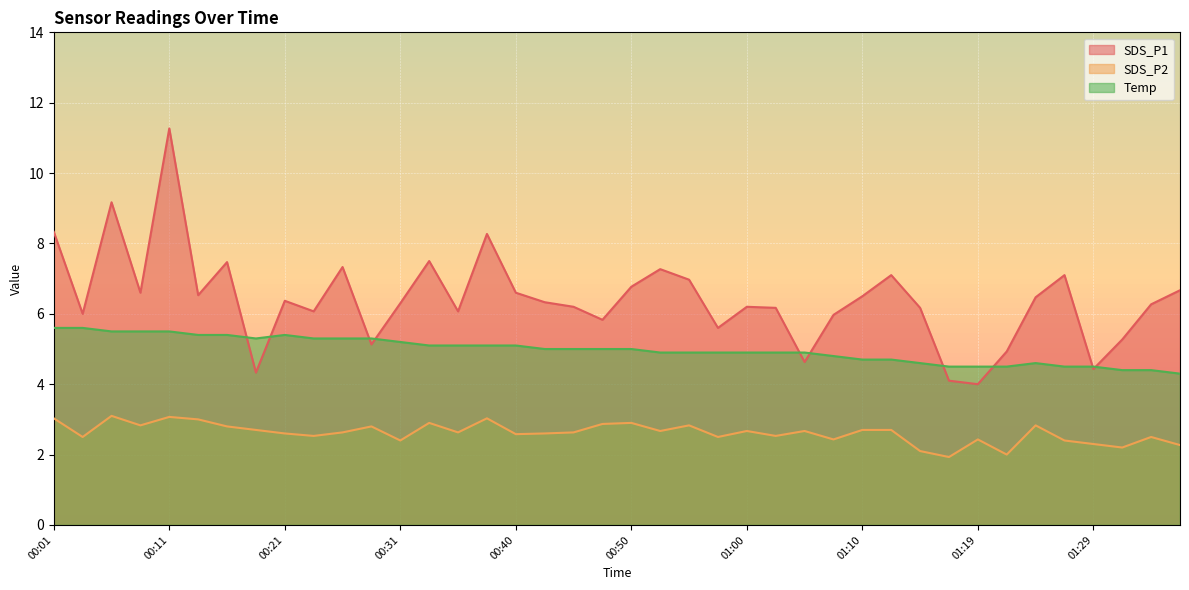

What is the sum of the Temp values at 01:27 and 00:01?

10.1